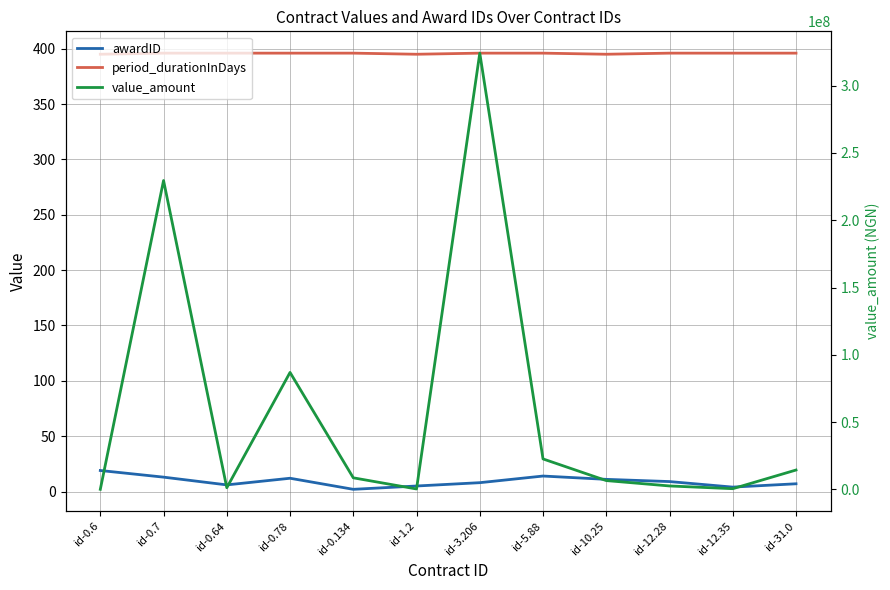

What is the difference between the second highest and minimum values in the value_amount series?

229518655